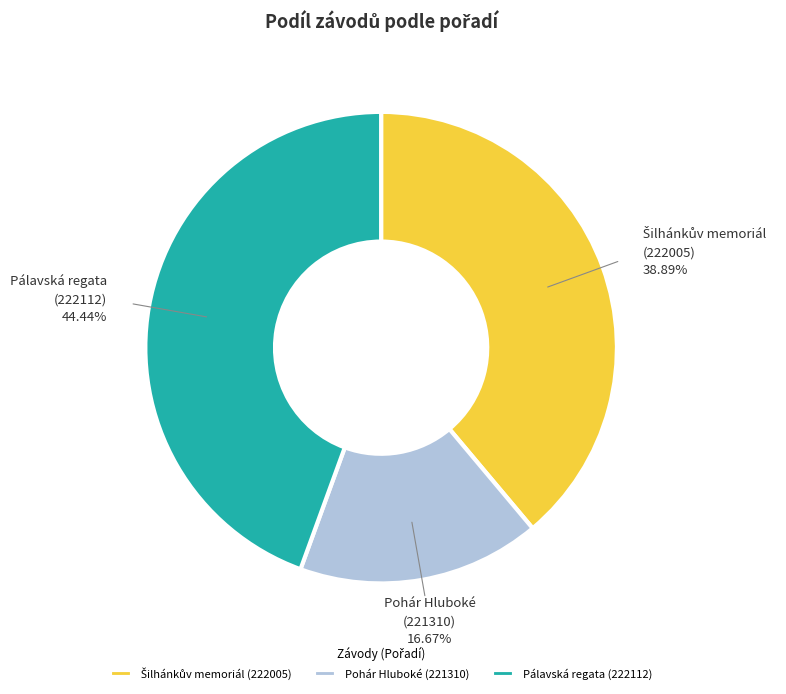

How many slices are in this pie chart?

3